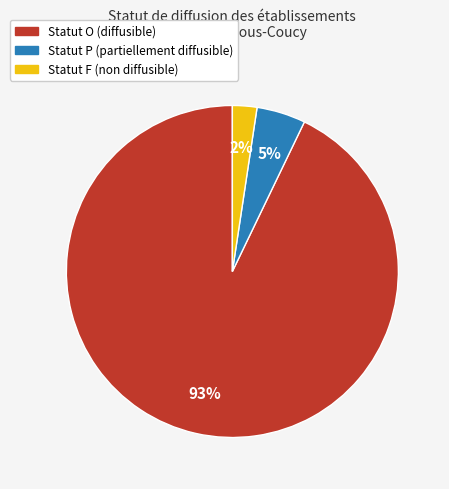

Does any single category account for the majority?

Yes